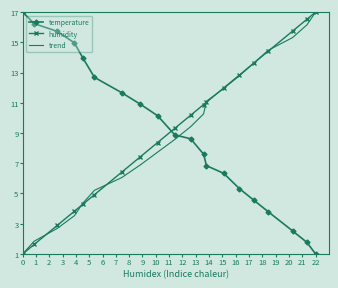

Reading left to right, transcribe all the data shown in this chart.

temperature: 17.0	16.2	15.7	15.0	14.0	12.7	11.7	10.9	10.1	8.9	8.6	7.6	6.8	6.3	5.3	4.6	3.8	2.5	1.8	1.0
humidity: 1.0	1.6	2.9	3.8	4.3	4.9	6.4	7.4	8.4	9.3	10.2	10.9	11.0	12.0	12.8	13.6	14.4	15.7	16.5	17.0
trend: 1.0	1.8	2.7	3.5	4.4	5.2	6.1	6.9	7.7	8.6	9.4	10.3	11.1	11.9	12.8	13.6	14.5	15.3	16.2	17.0